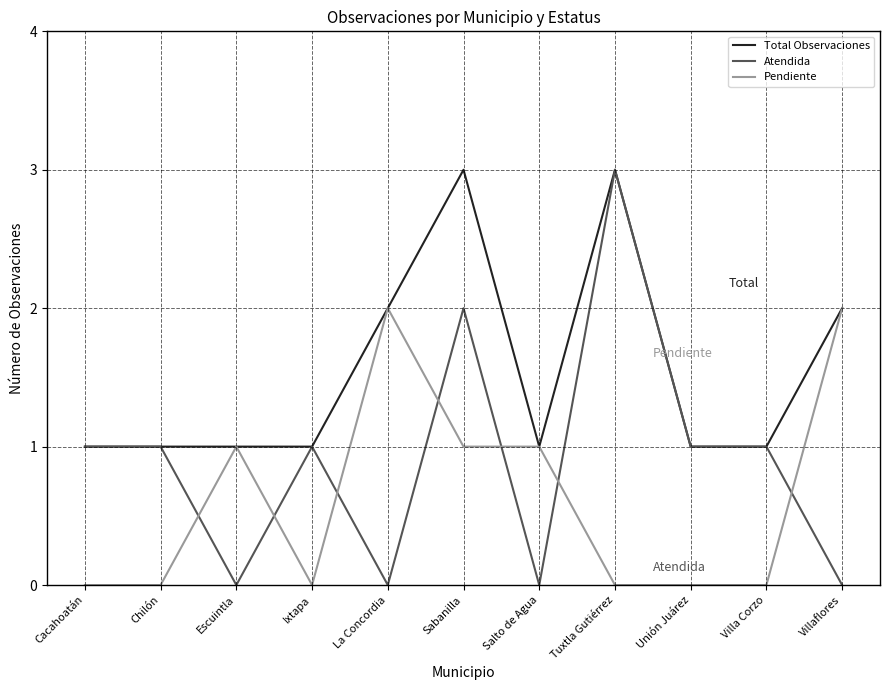

Which series has the largest range (max minus min)?

Atendida